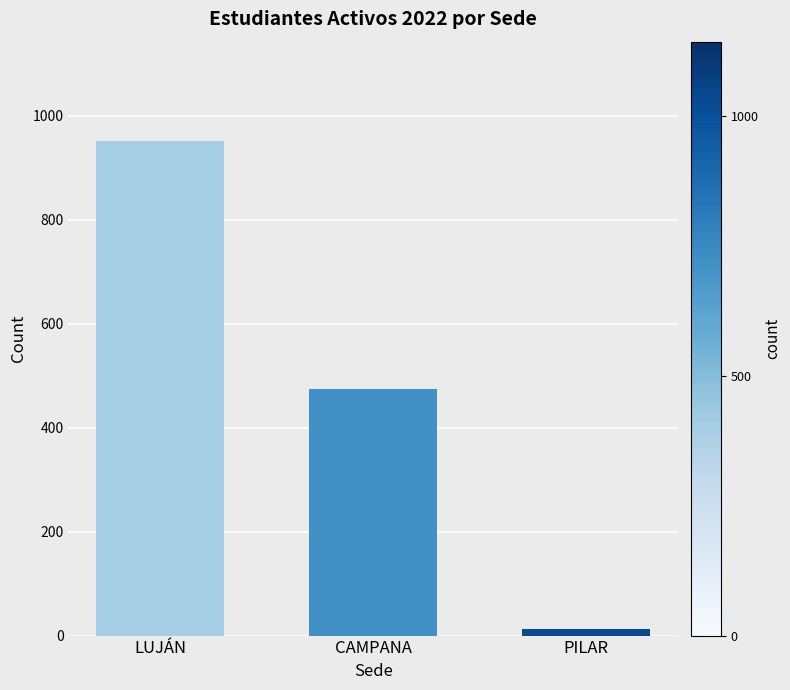

Are the bars horizontal?

No